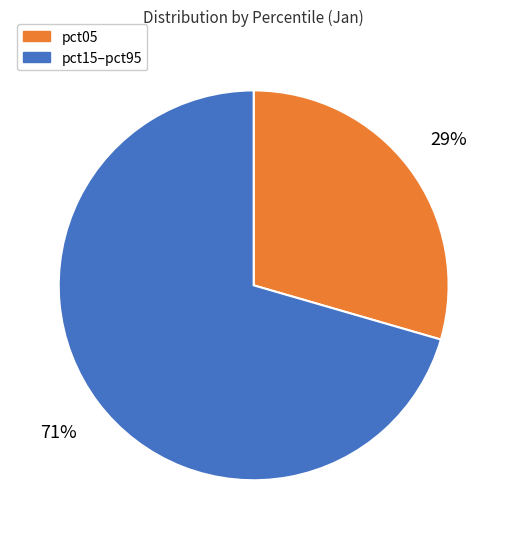

Does any single category account for the majority?

Yes